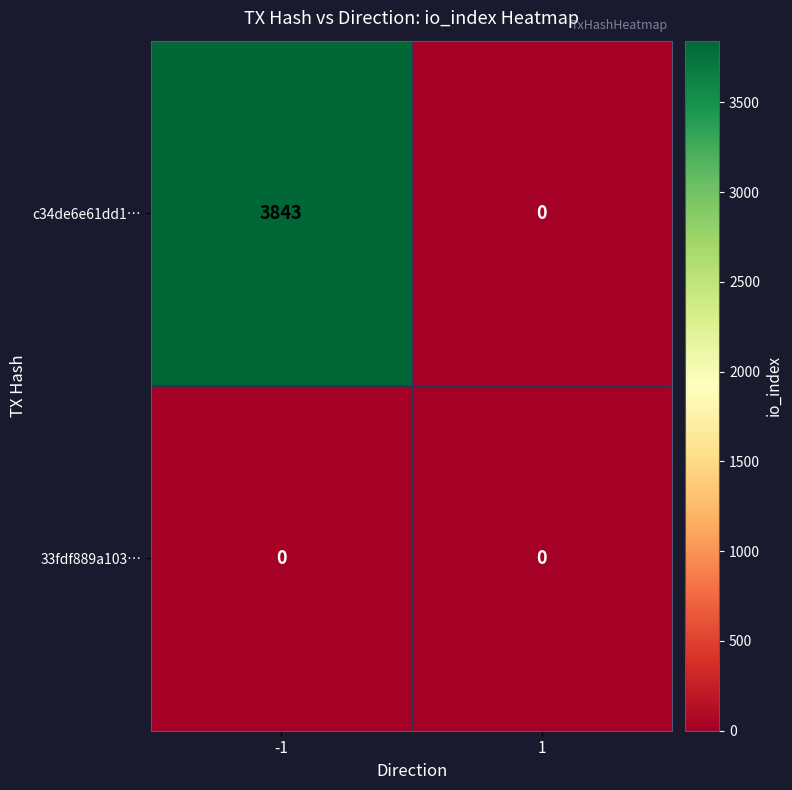

Rank the series by their maximum value, from lowest to highest.

33fdf889a103…, c34de6e61dd1…